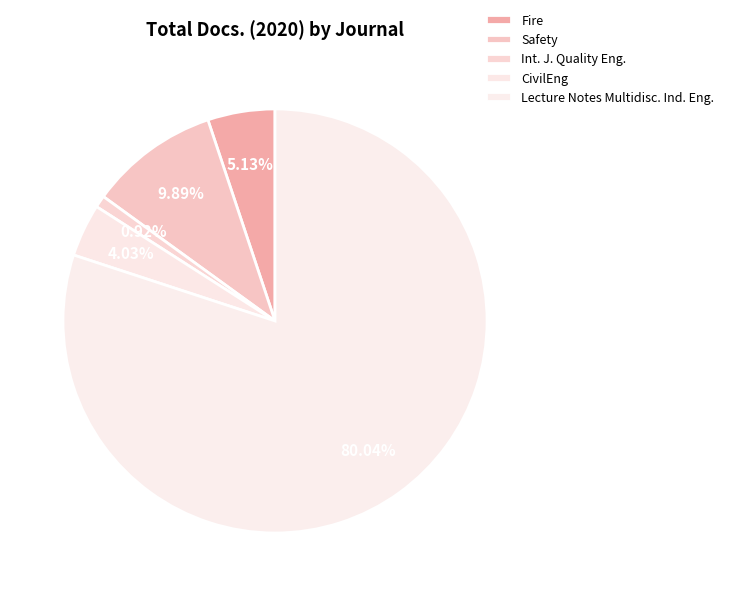

How many slices are in this pie chart?

5